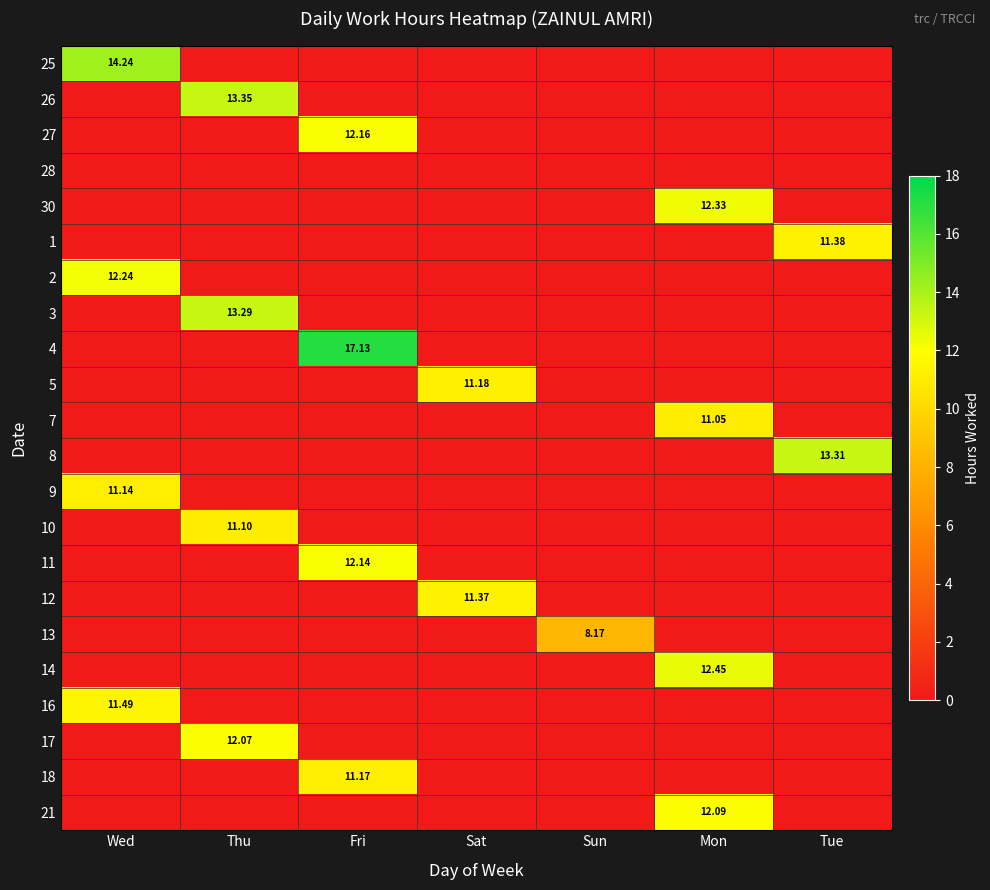

At which category is the sum across all series the highest?

Fri